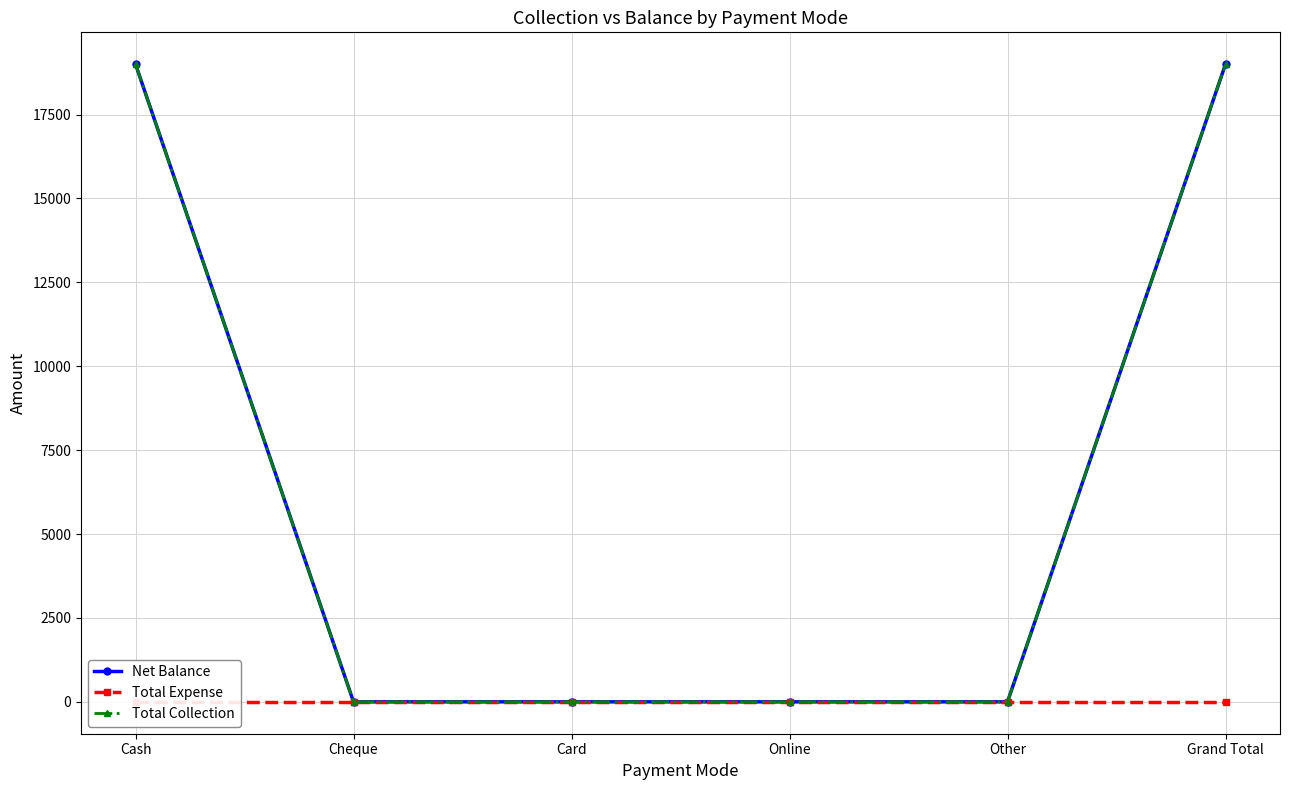

True or false: Net Balance and Total Collection intersect in this chart.

False